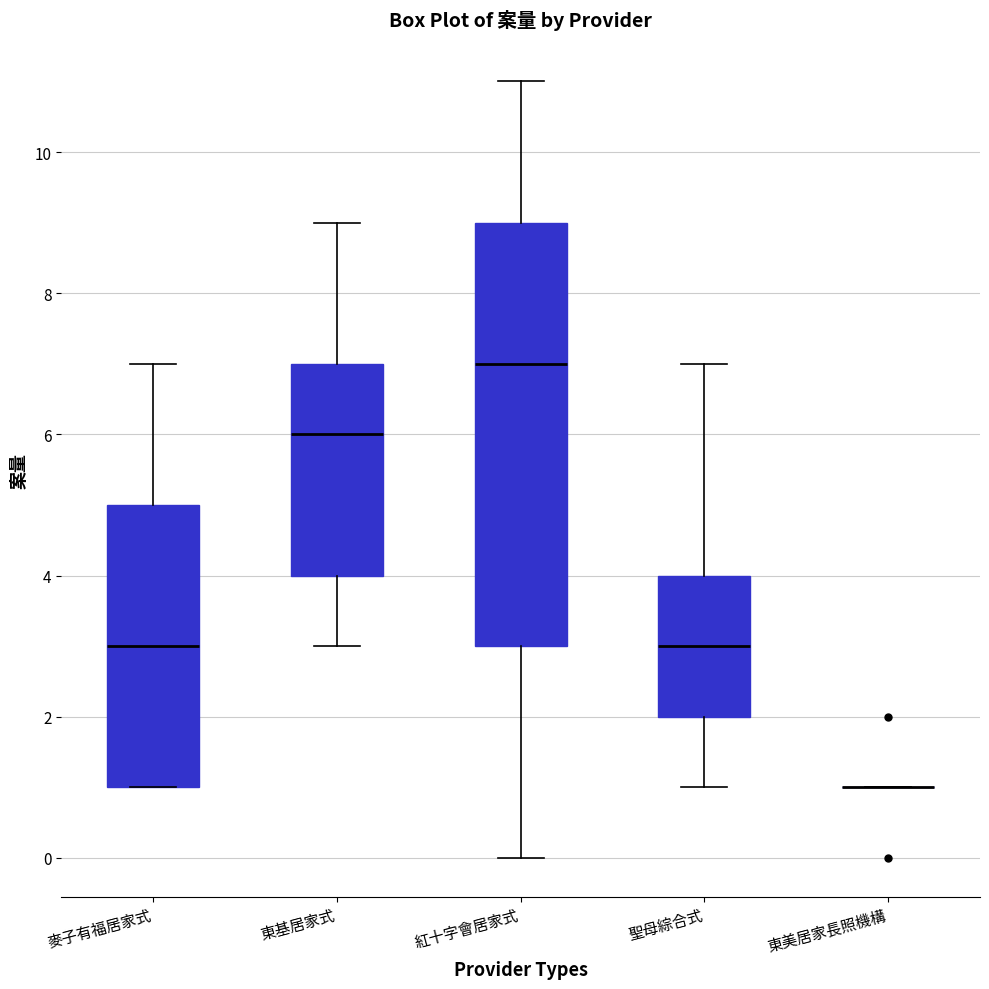

Which box is the tallest, from its lower edge to its upper edge?

紅十字會居家式